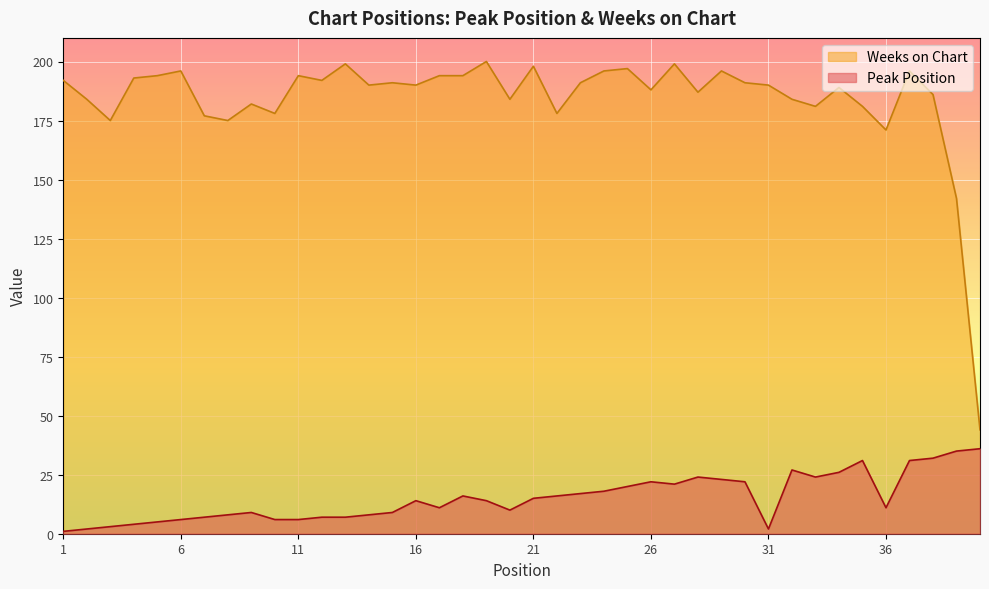

How many lines are shown in the chart?

2